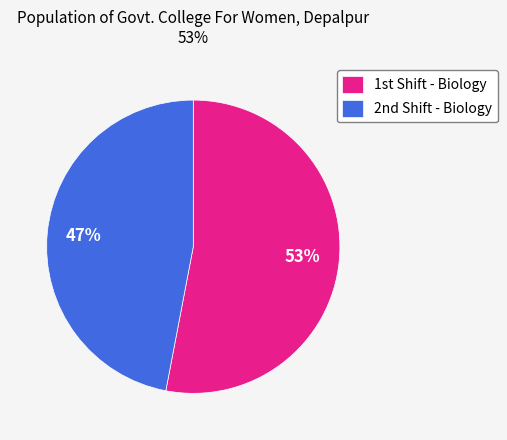

To the nearest percent, what is the difference between the largest and smallest slice percentages?

6%